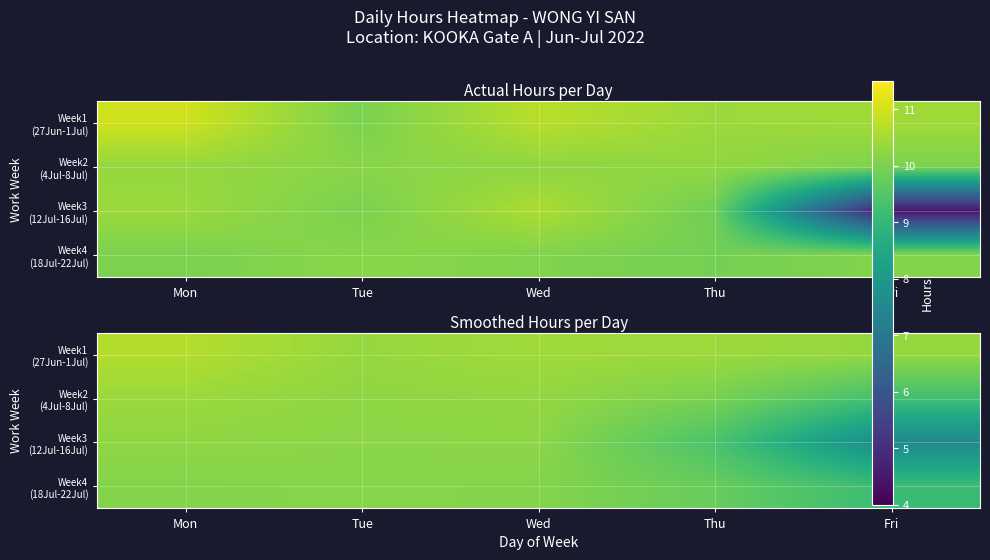

What is the difference between the maximum and minimum values in the Week2 (4Jul-8Jul) series?

1.1